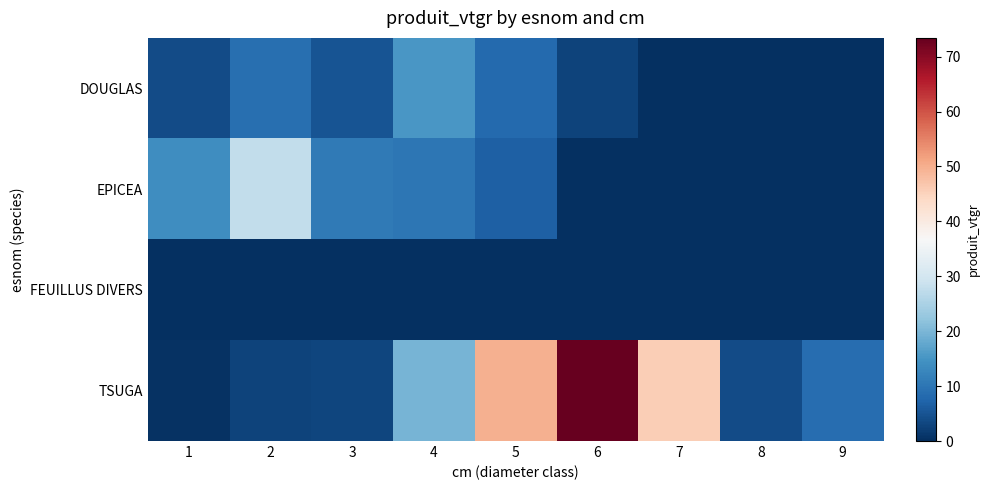

Rank the series at 3 from highest to lowest value.

EPICEA, DOUGLAS, TSUGA, FEUILLUS DIVERS